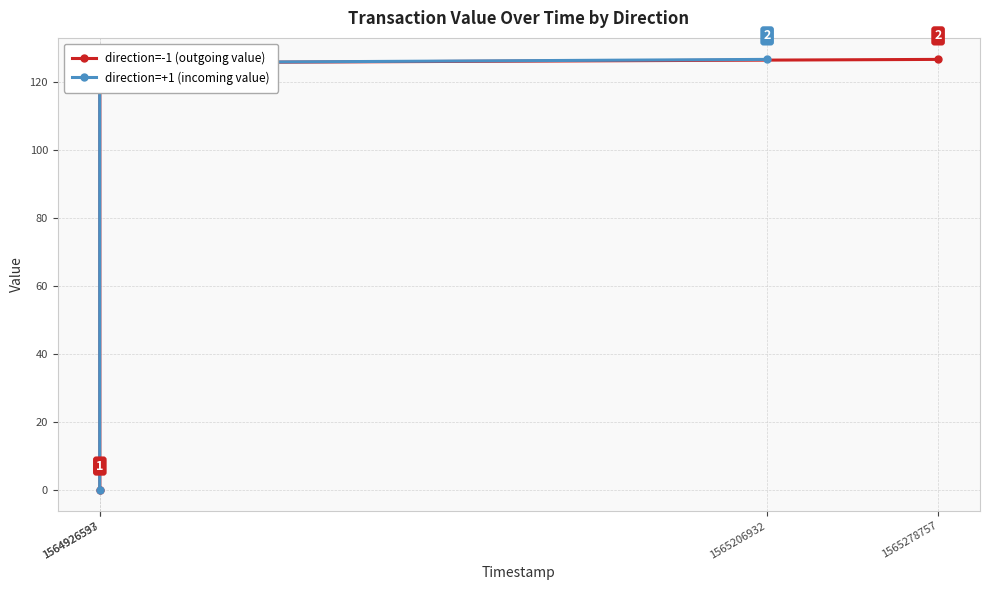

Which label corresponds to the largest value in the chart?

1565206932